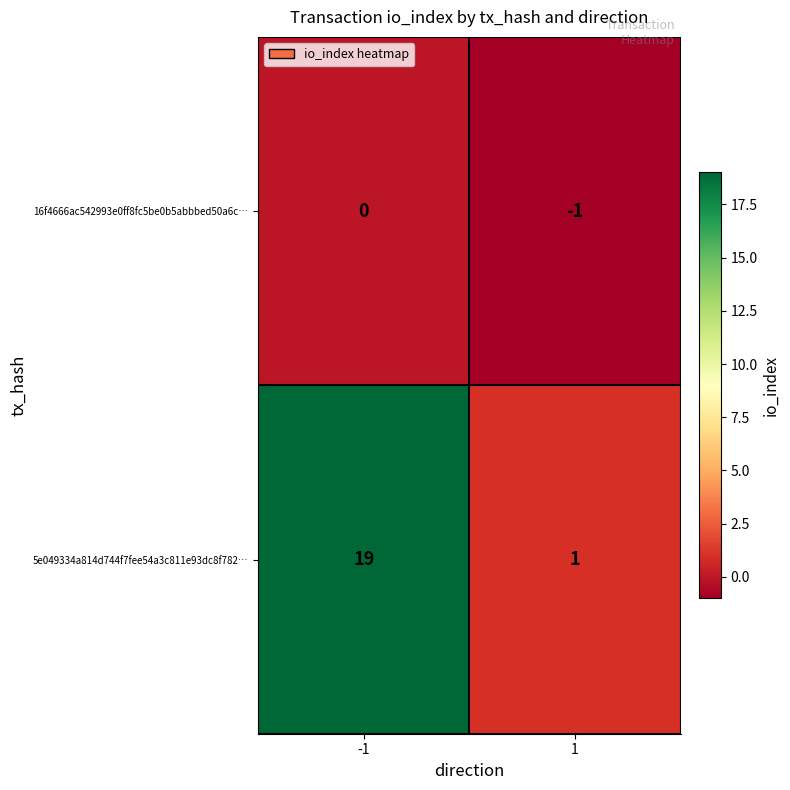

Reading right to left, extract all data points from this chart.

16f4666ac542993e0ff8fc5be0b5abbbed50a6c…: 1=-1	-1=0
5e049334a814d744f7fee54a3c811e93dc8f782…: 1=1	-1=19